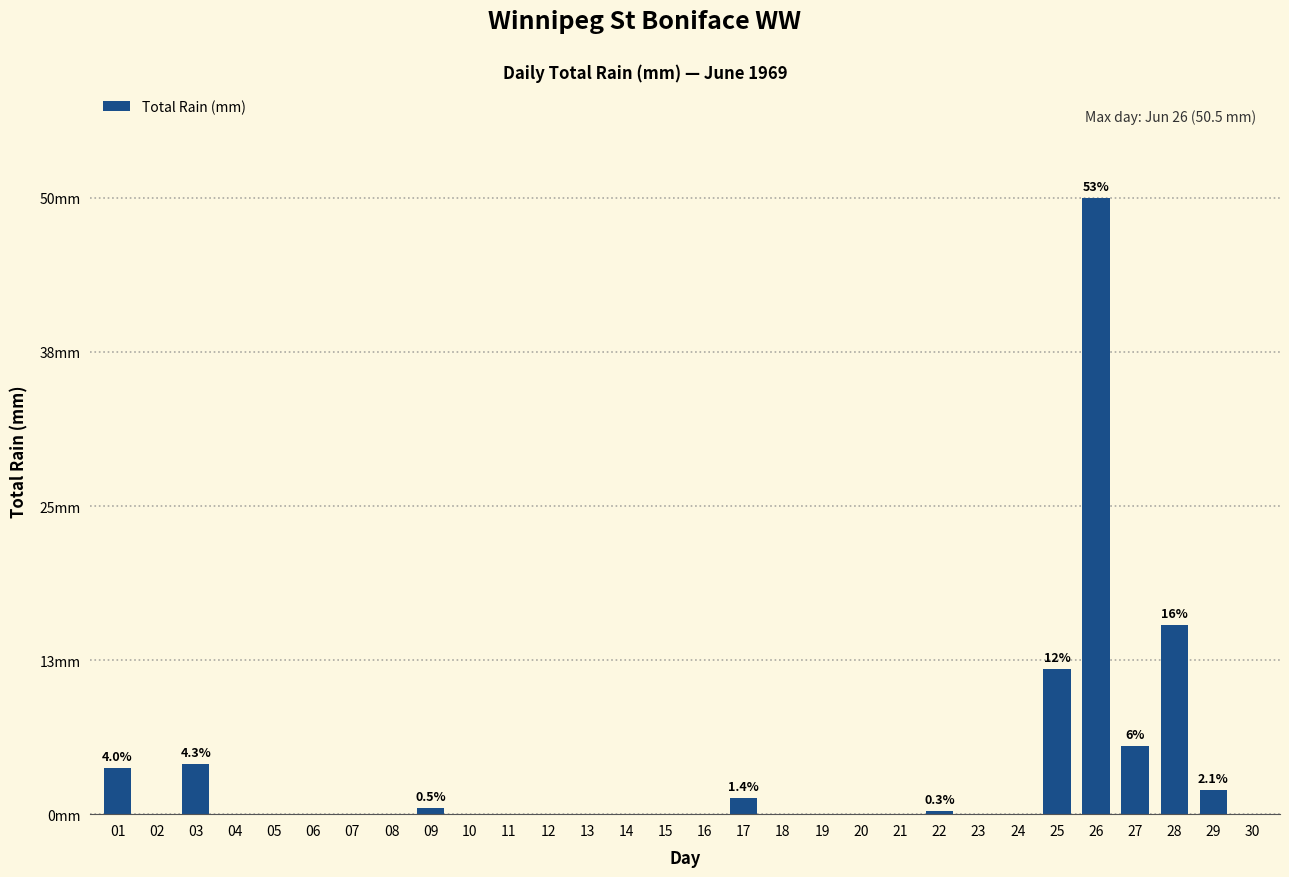

Are the bars grouped side by side (vs. stacked)?

No